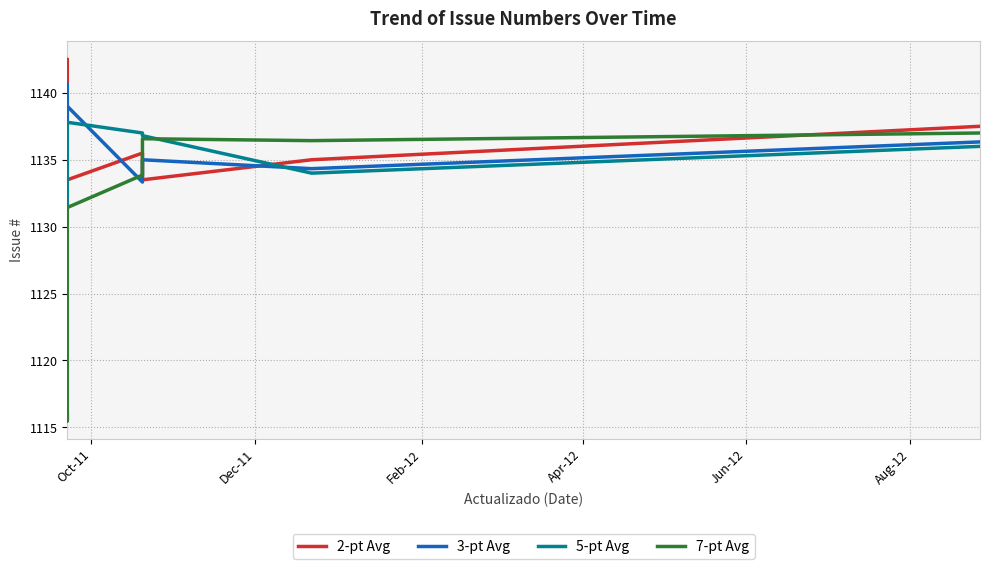

How many lines are shown in the chart?

4